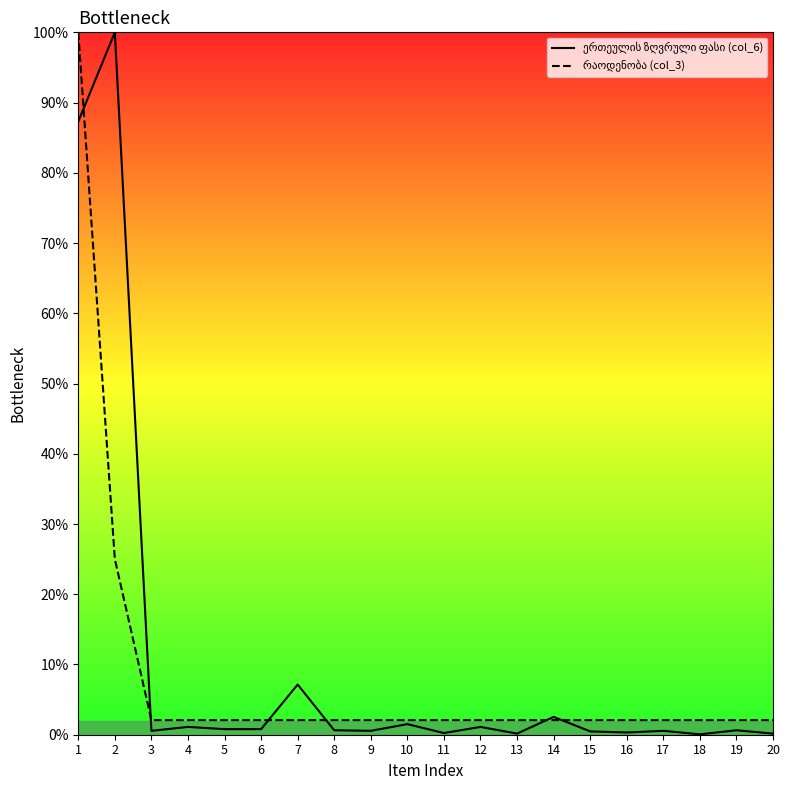

At which category is the sum across all series the highest?

1